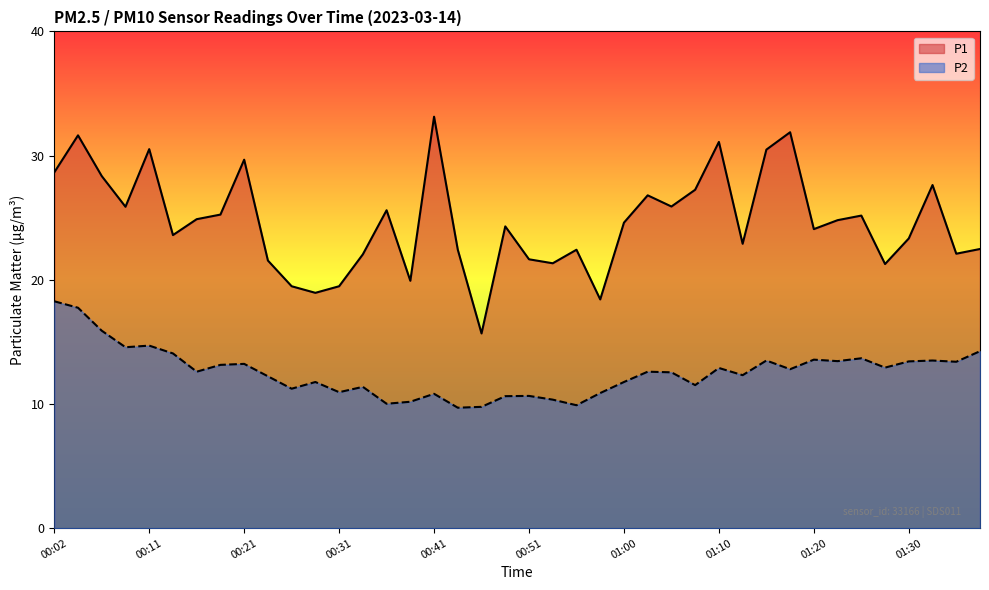

At which category does P2 reach its first local peak?

00:11